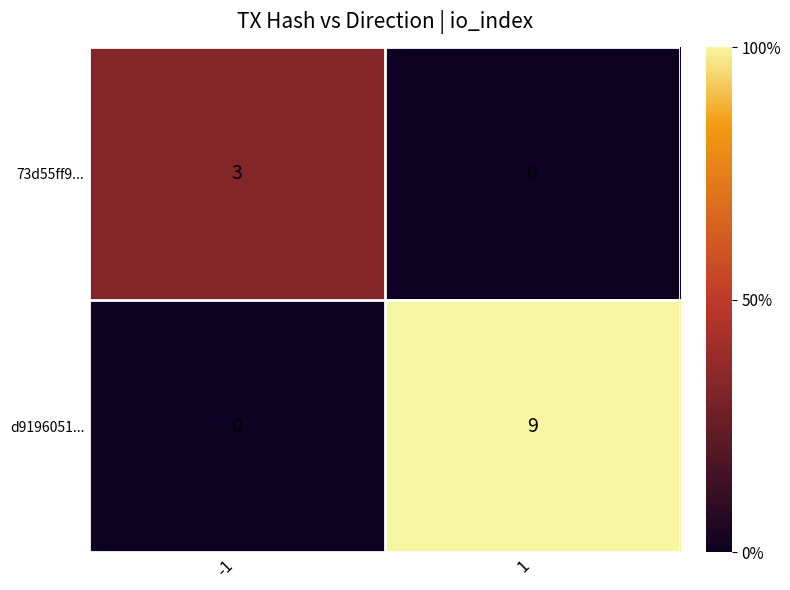

What is the difference between the maximum and minimum values in the d9196051... series?

9